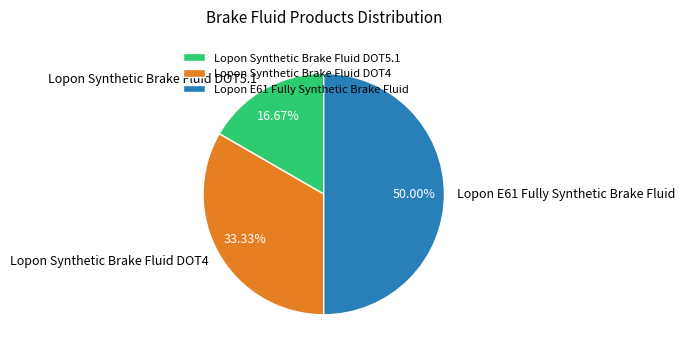

Count the number of slices in the pie.

3